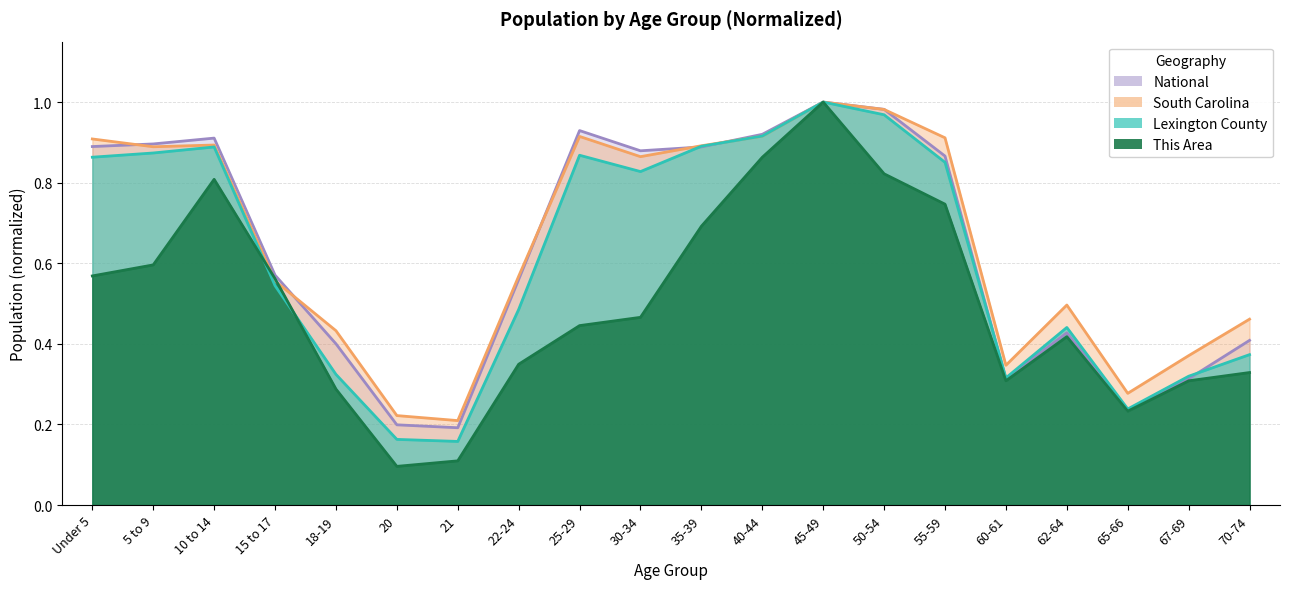

What is the difference between the highest and lowest values at Under 5?

0.3